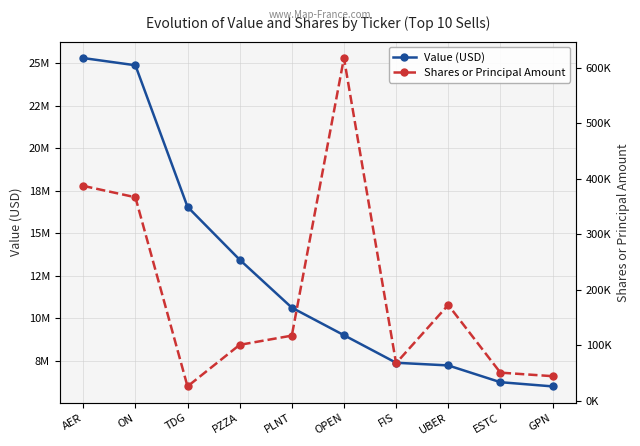

Rank the series by their maximum value, from lowest to highest.

Shares or Principal Amount, Value (USD)